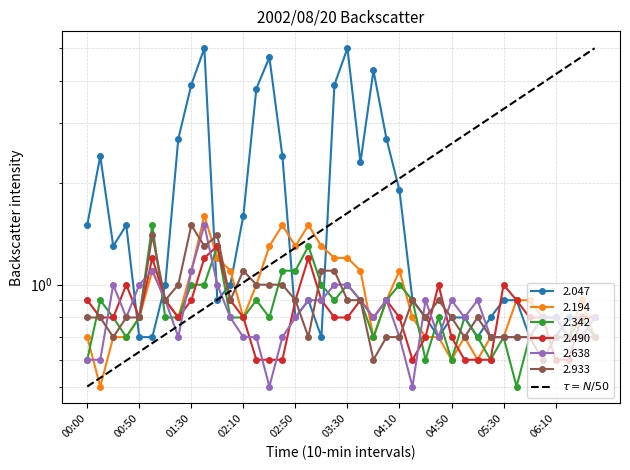

The value at 00:50 is 8.1. True or false?

False